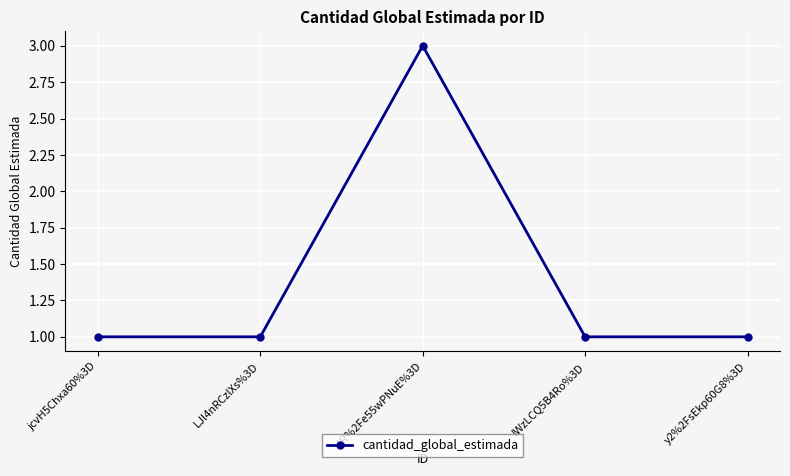

How many distinct data groups are displayed?

1